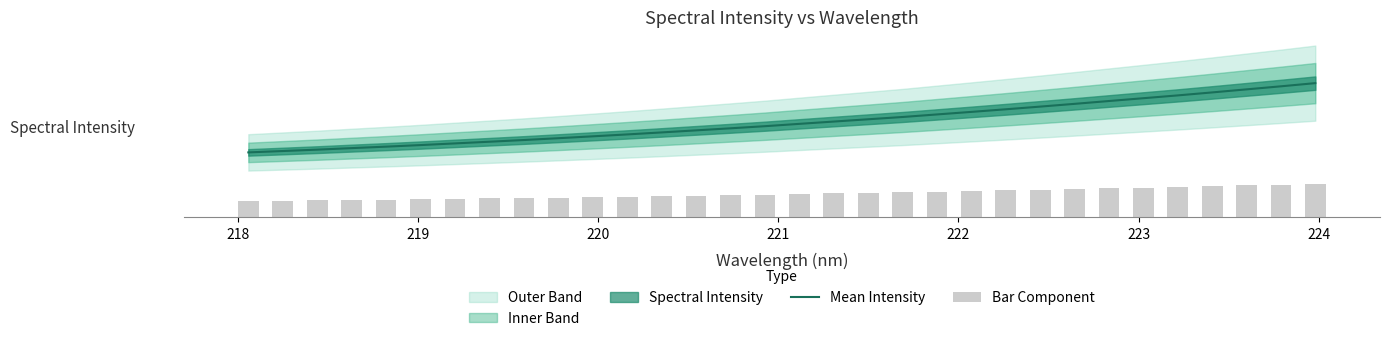

Is it true that Mean Intensity equals 1792.1 at 22?

False